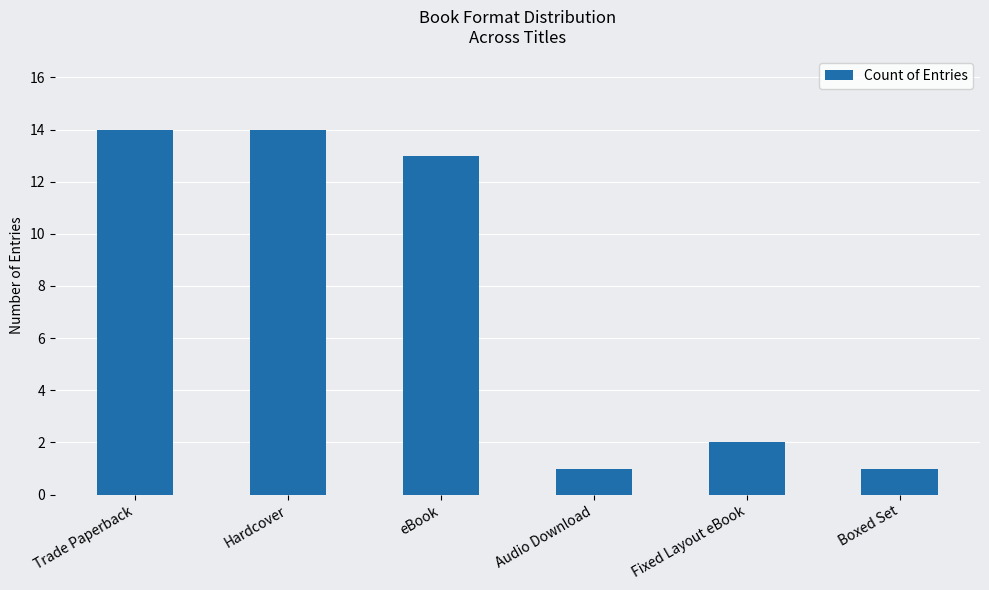

What is the greatest value displayed?

14